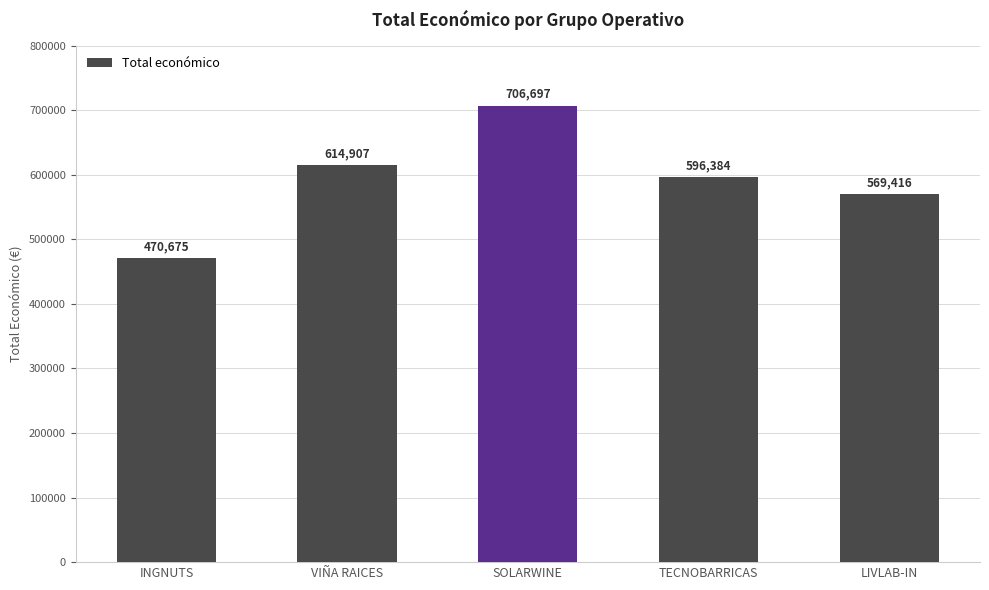

What is the sum of the values at INGNUTS and VIÑA RAICES?

1085582